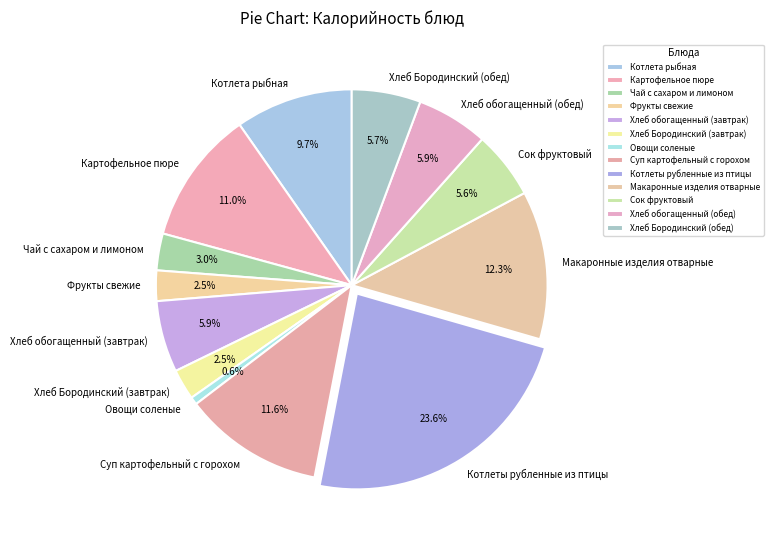

To the nearest percent, what percentage of the pie is Овощи соленые?

1%